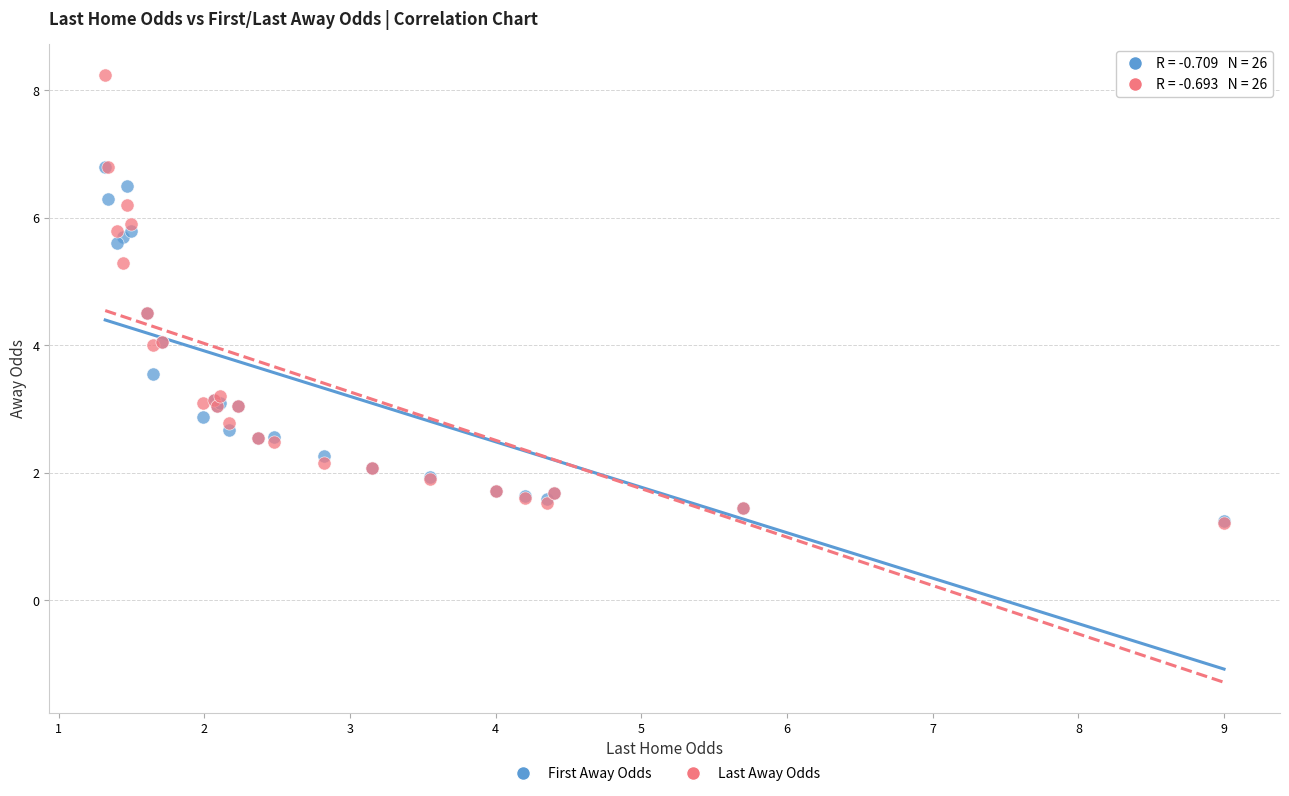

What are all the series names shown in the legend?

First Away Odds, Last Away Odds